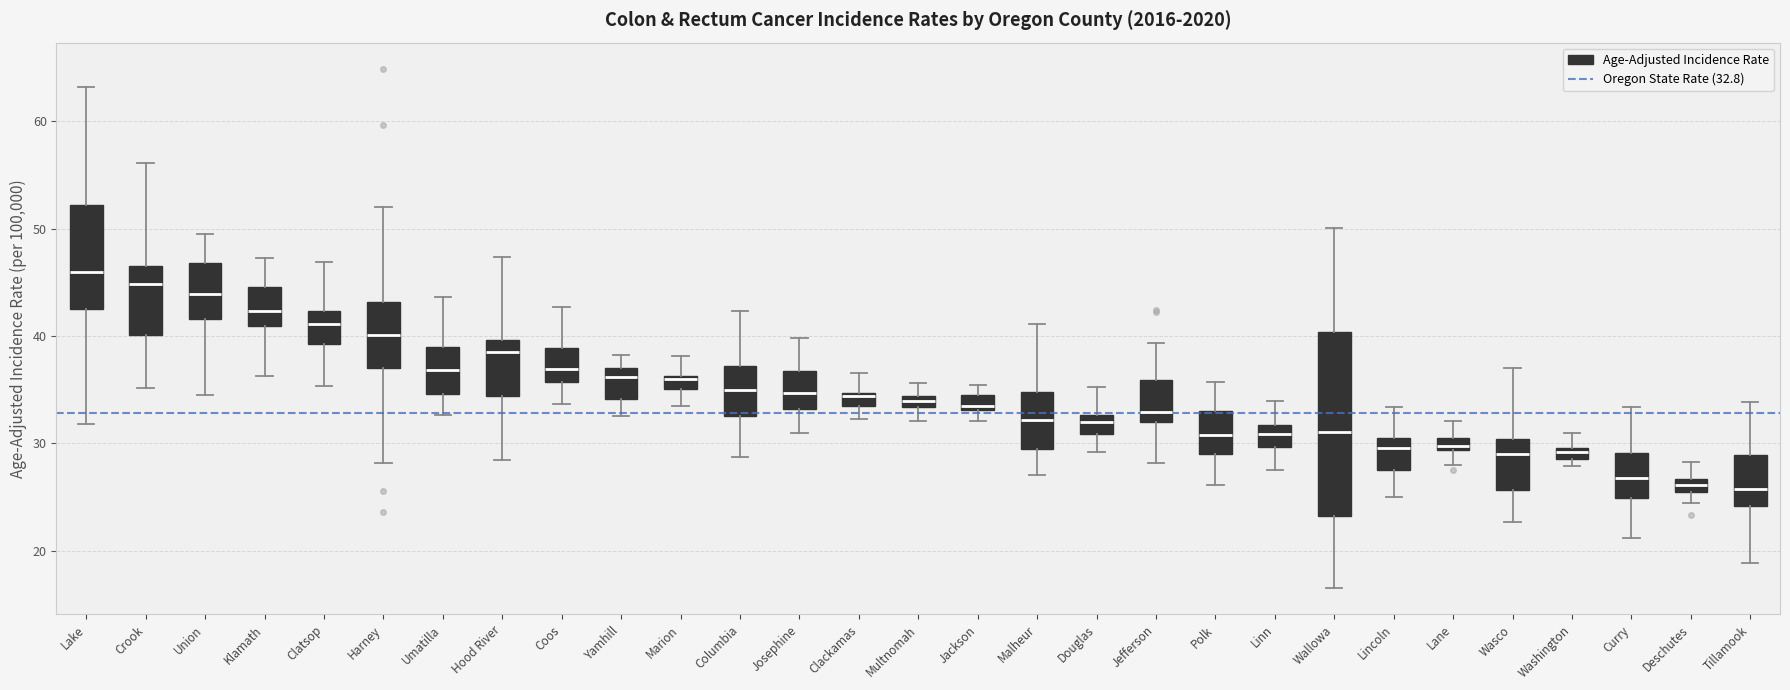

Where does the median line of the box for Lincoln sit on the y-axis? The values are not printed on the chart, so give them approximately, as read against the axis.

30